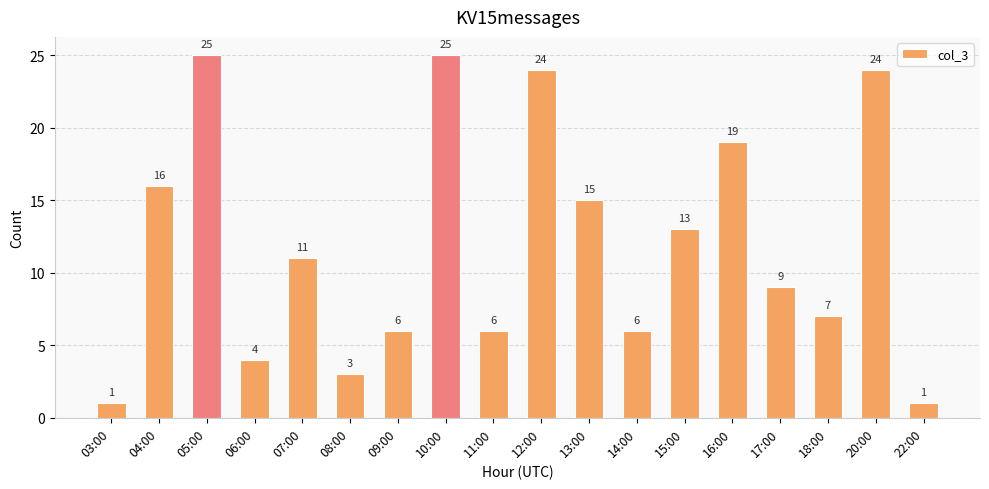

How many data points does each series have?

18